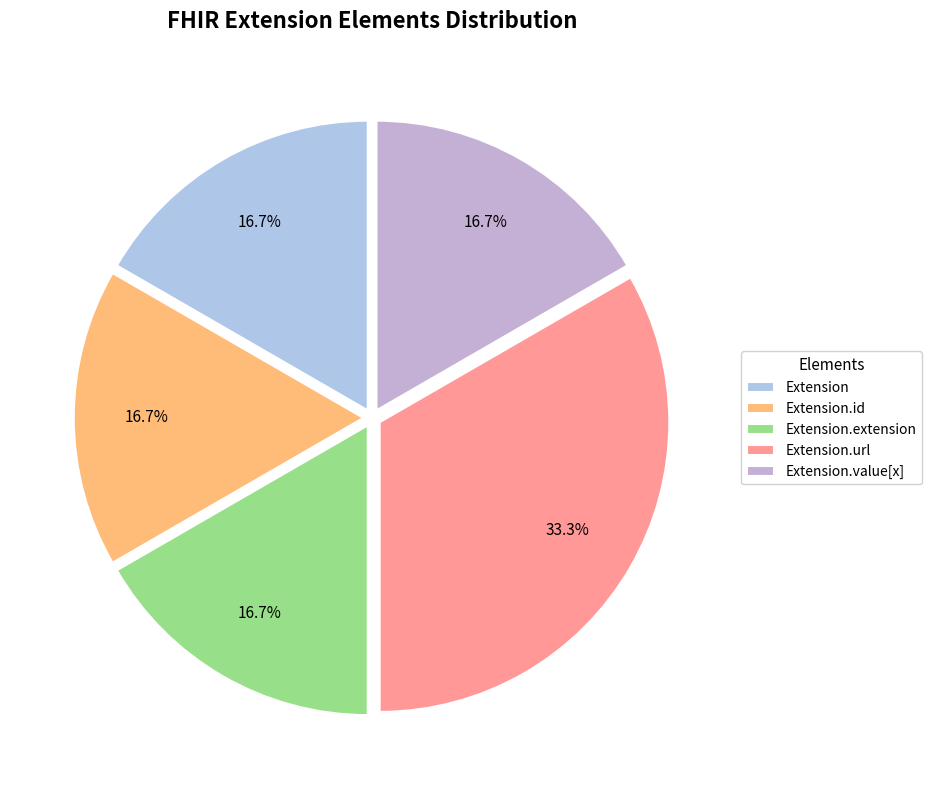

How many segments does this pie chart have?

5